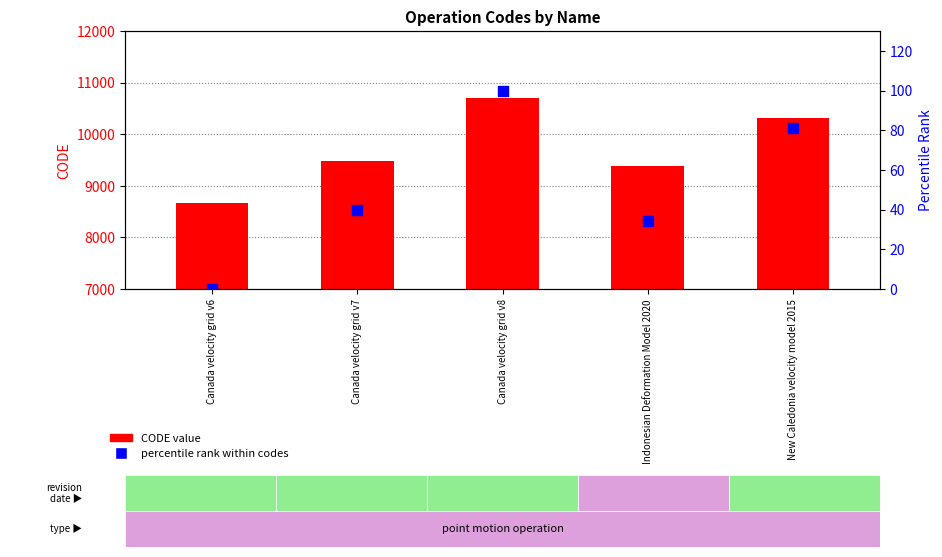

Which series reaches the maximum Y coordinate?

CODE value